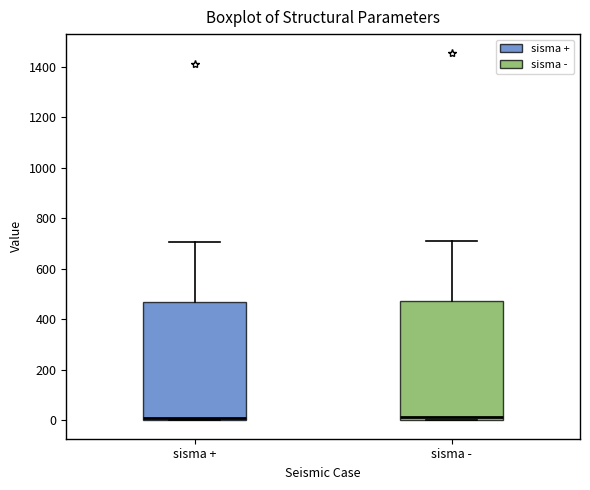

Where is the lower edge of the box for sisma + on the y-axis? The values are not printed on the chart, so give them approximately, as read against the axis.

0